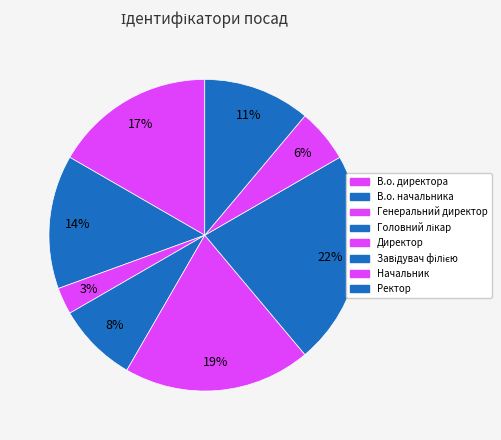

What percentage is NOT represented by Начальник?

94.4%